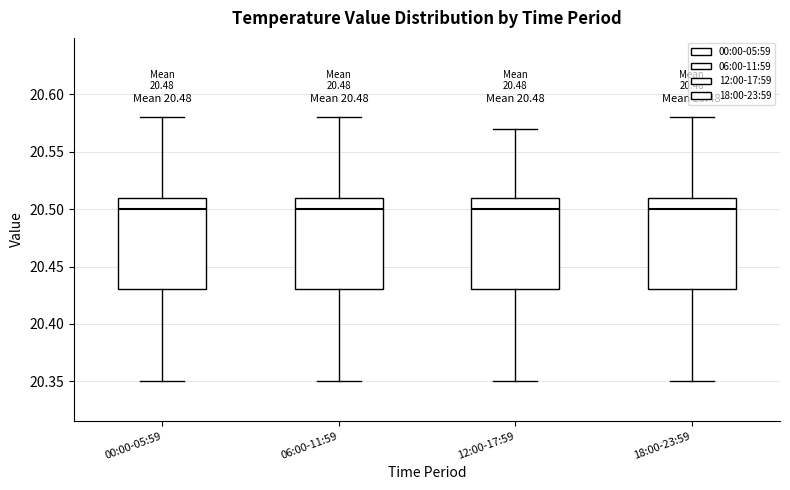

Reading left to right, transcribe this box plot: for each box, give where its median line is, the range the box spans, and where its two whiskers end, as read against the y-axis. The values are not printed on the chart, so give them approximately, as read against the axis.

00:00-05:59: median 20.50, box 20.43 to 20.51, whiskers 20.35 to 20.58
06:00-11:59: median 20.50, box 20.43 to 20.51, whiskers 20.35 to 20.58
12:00-17:59: median 20.50, box 20.43 to 20.51, whiskers 20.35 to 20.57
18:00-23:59: median 20.50, box 20.43 to 20.51, whiskers 20.35 to 20.58